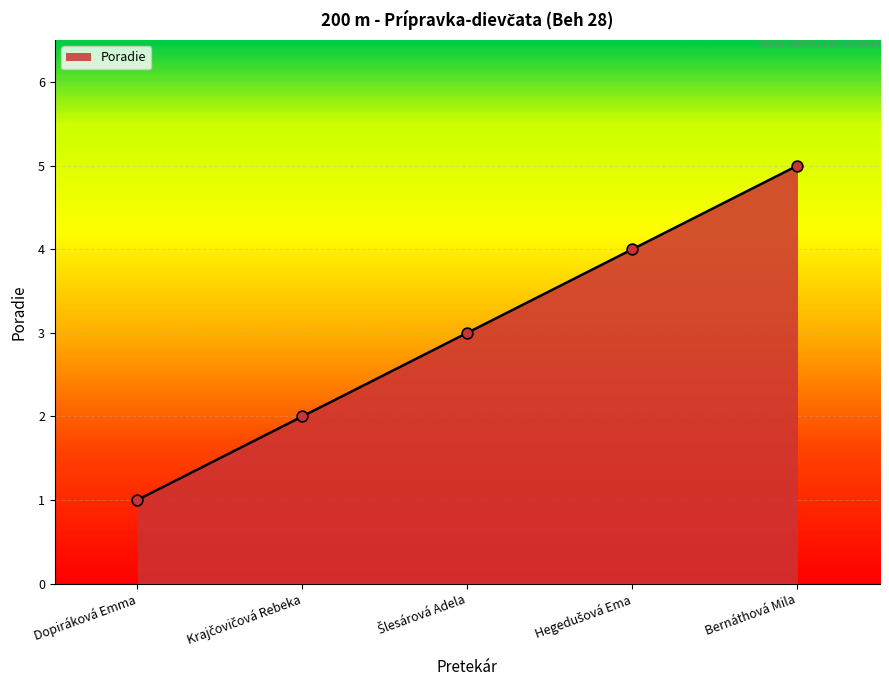

Which has a higher value, Bernáthová Mila or Dopiráková Emma?

Bernáthová Mila